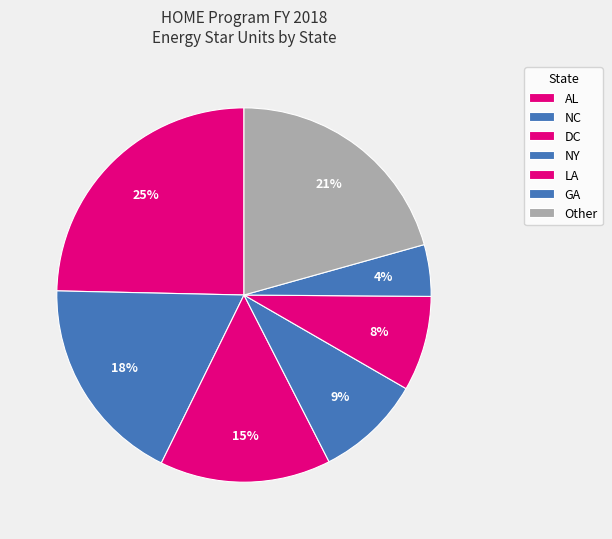

What is the largest slice in the pie chart?

AL